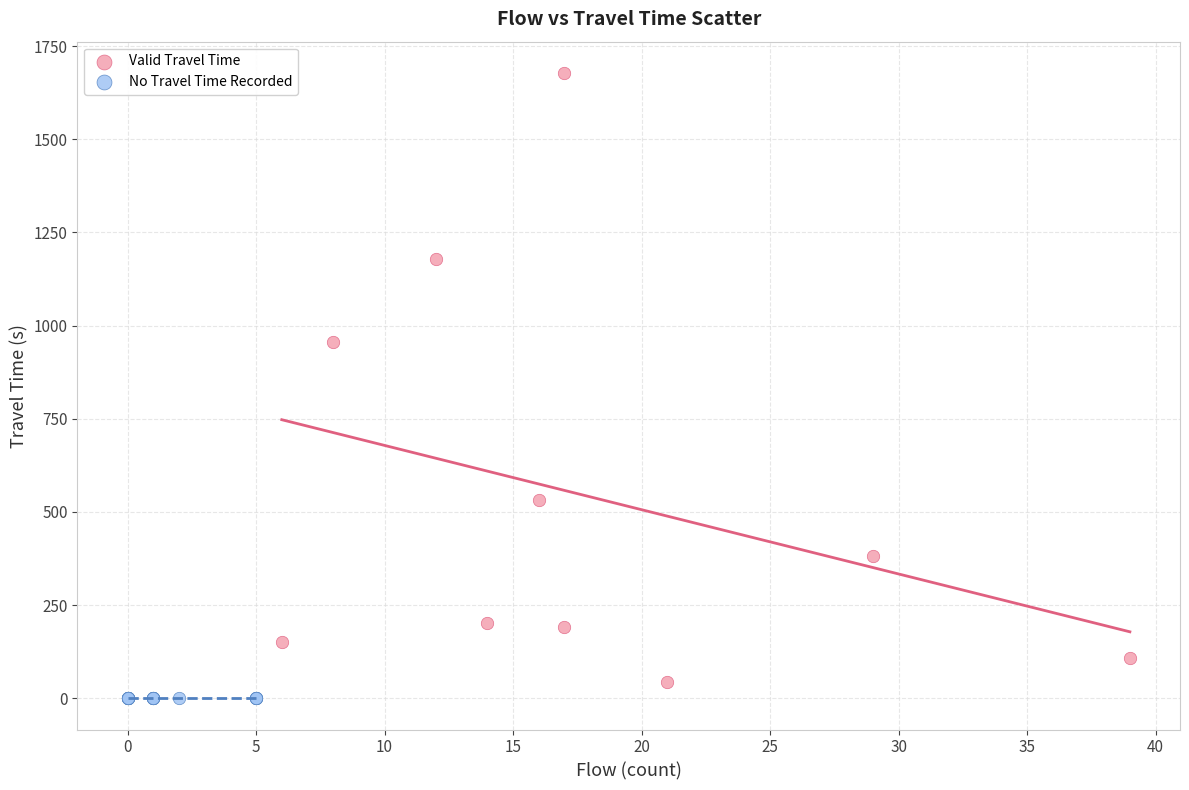

Which series reaches the maximum Y coordinate?

Valid Travel Time